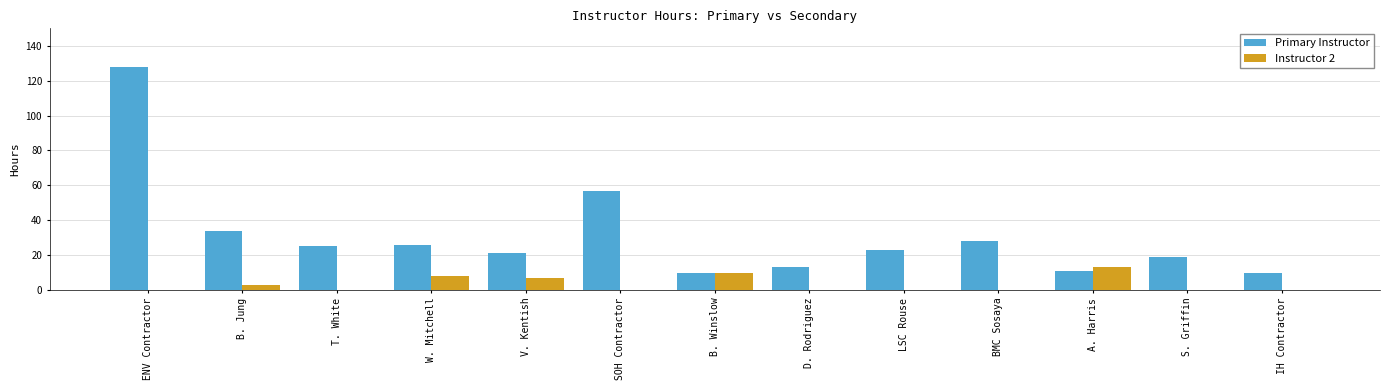

Reading right to left, what are all the values shown in this chart?

Primary Instructor: IH Contractor=10	S. Griffin=19	A. Harris=11	BMC Sosaya=28	LSC Rouse=23	D. Rodriguez=13	B. Winslow=10	SOH Contractor=57	V. Kentish=21	W. Mitchell=26	T. White=25	B. Jung=34	ENV Contractor=128
Instructor 2: IH Contractor=0	S. Griffin=0	A. Harris=13	BMC Sosaya=0	LSC Rouse=0	D. Rodriguez=0	B. Winslow=10	SOH Contractor=0	V. Kentish=7	W. Mitchell=8	T. White=0	B. Jung=3	ENV Contractor=0